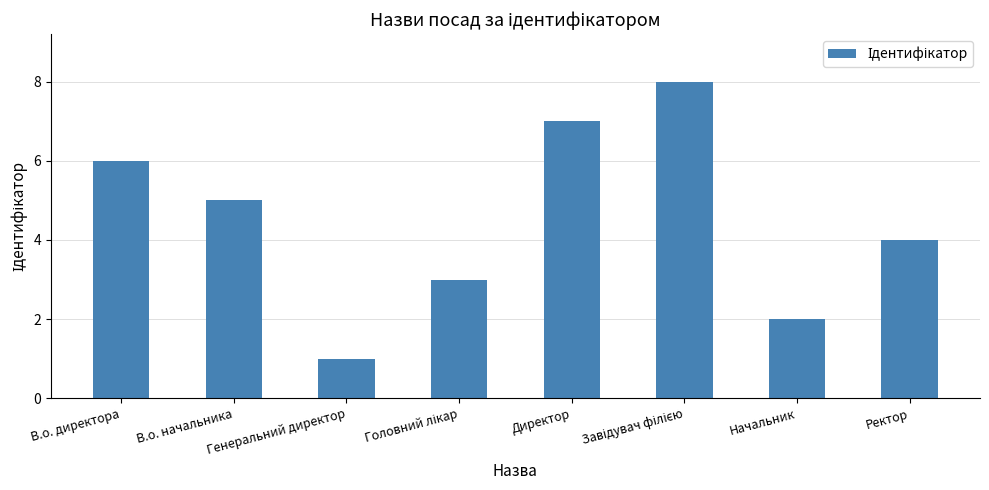

Reading left to right, transcribe all the data shown in this chart.

6	5	1	3	7	8	2	4